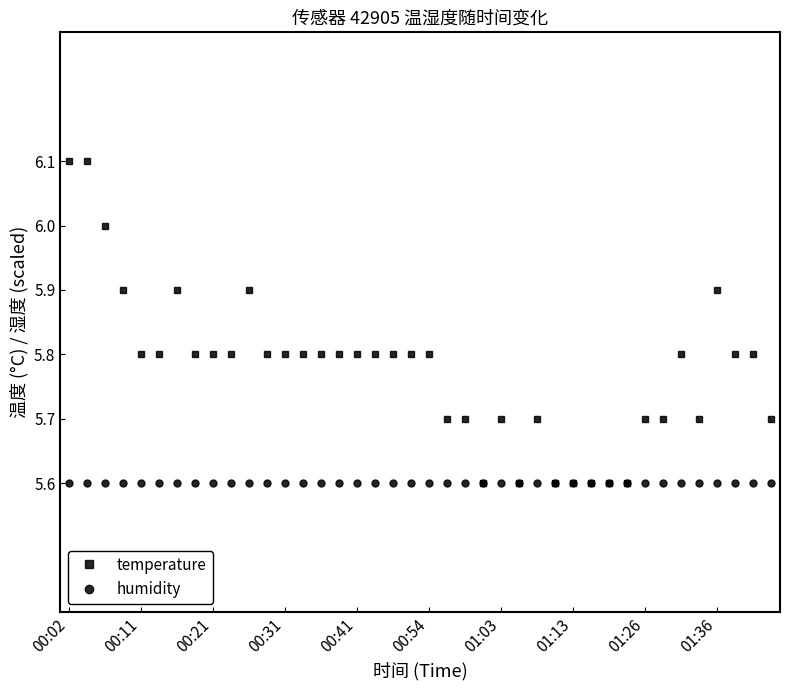

Rank the series by their average value, from highest to lowest.

temperature, humidity